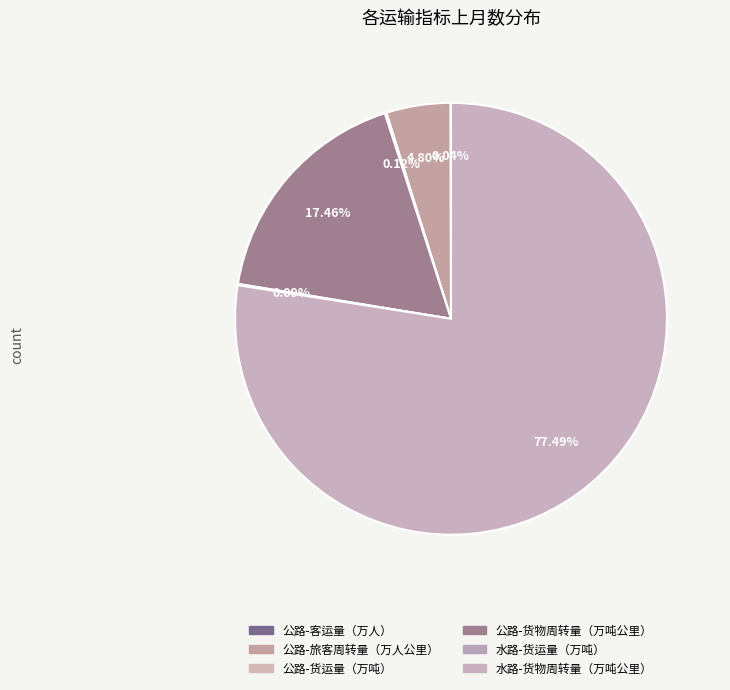

What is the change in value from 公路-货运量（万吨） to 水路-货物周转量（万吨公里）?

+776122.0